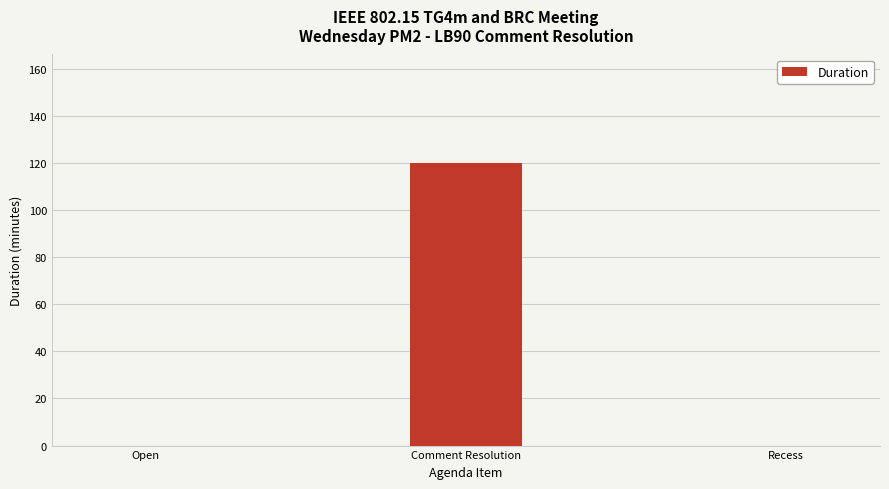

The value at Comment Resolution is 29. True or false?

False